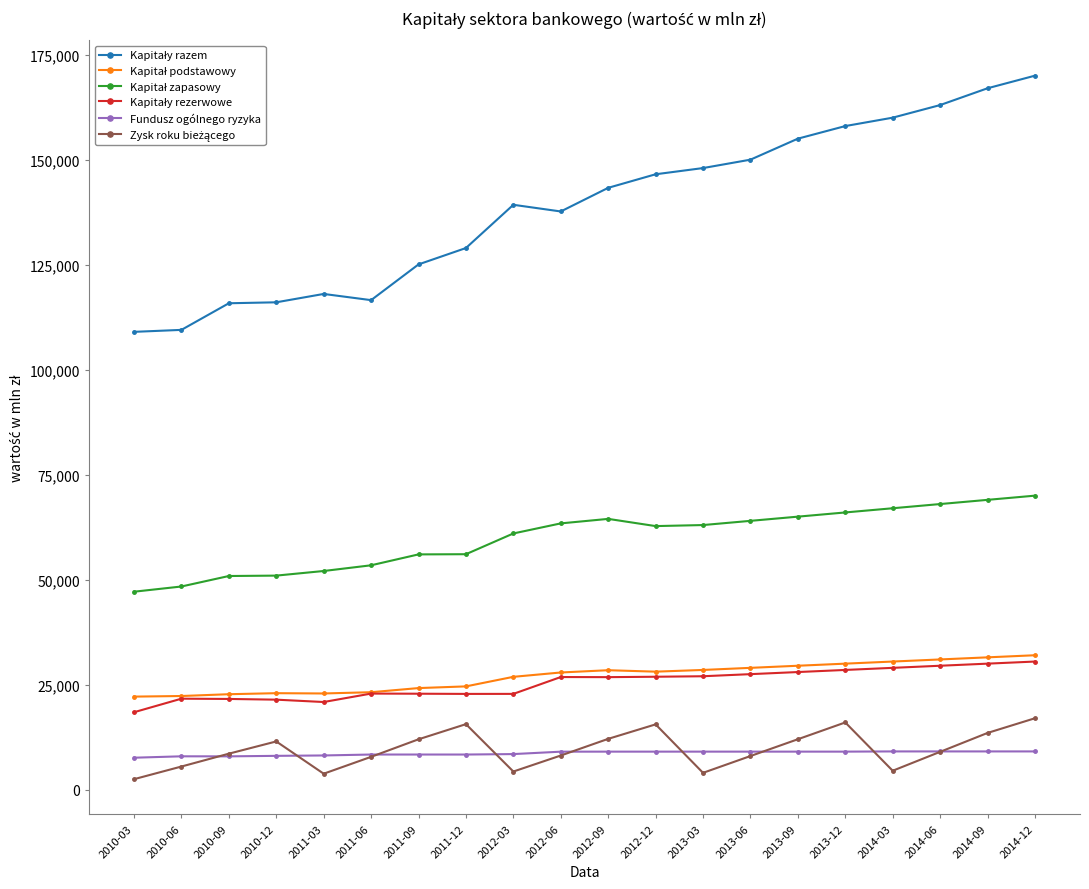

The value of Fundusz ogólnego ryzyka at 2013-09 is 9050. True or false?

True